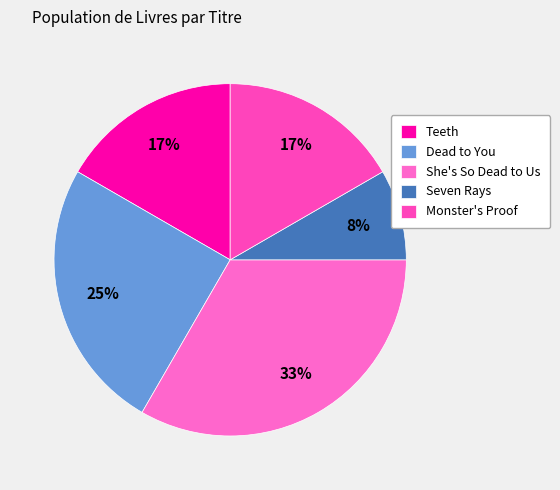

Count the number of slices in the pie.

5